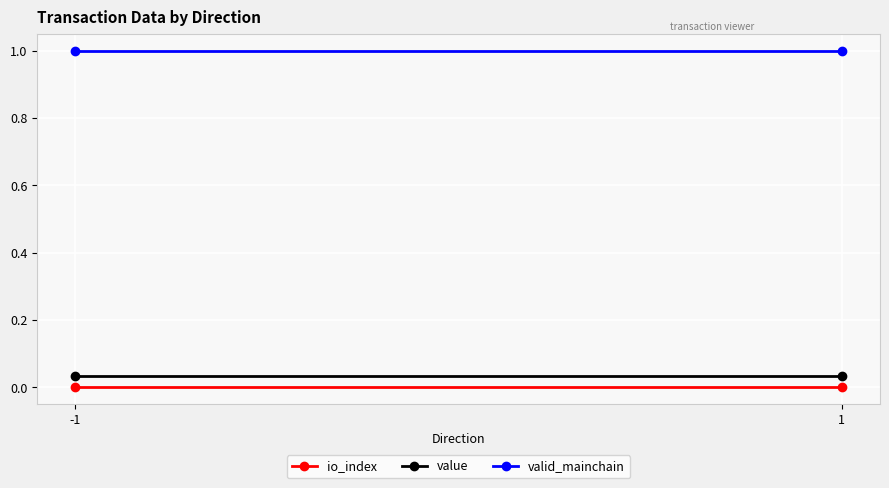

Reading left to right, transcribe all the data shown in this chart.

io_index: 0.0	0.0
value: 0.0	0.0
valid_mainchain: 1.0	1.0